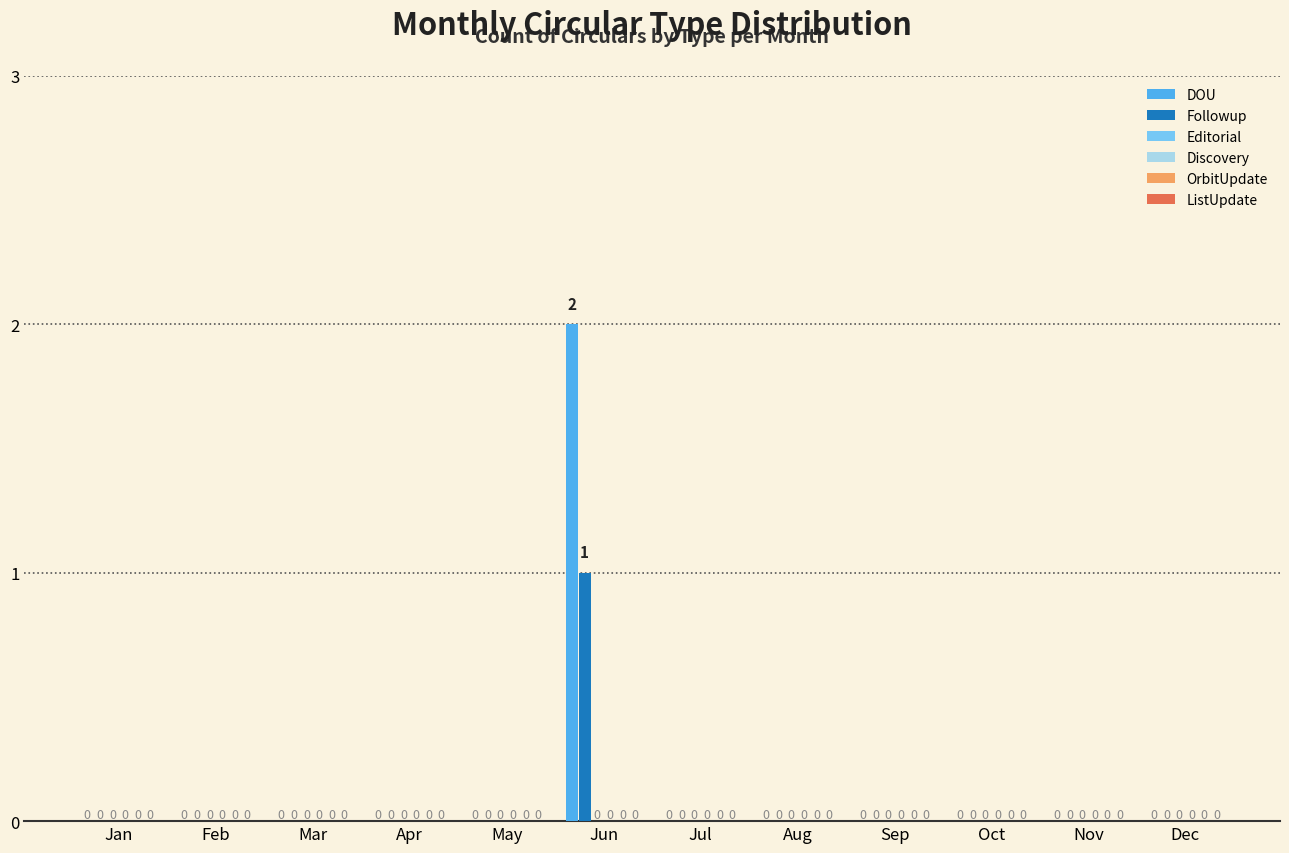

How many Followup values are between 0 and 1?

12